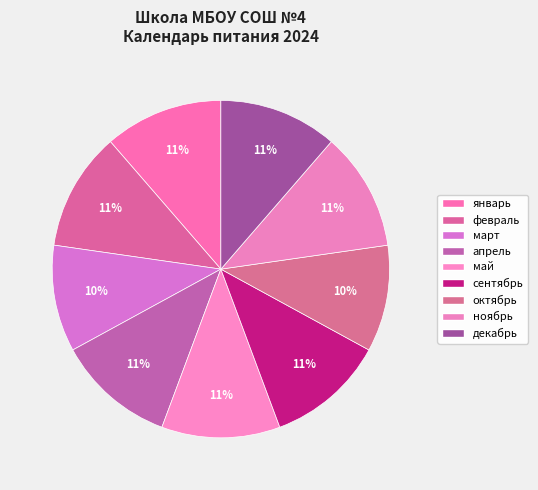

What portion of the pie excludes март?

90.7%